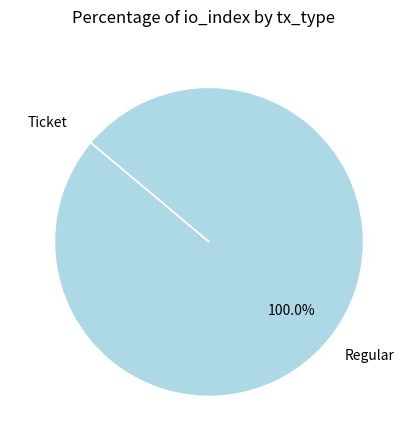

What is the majority slice?

Regular